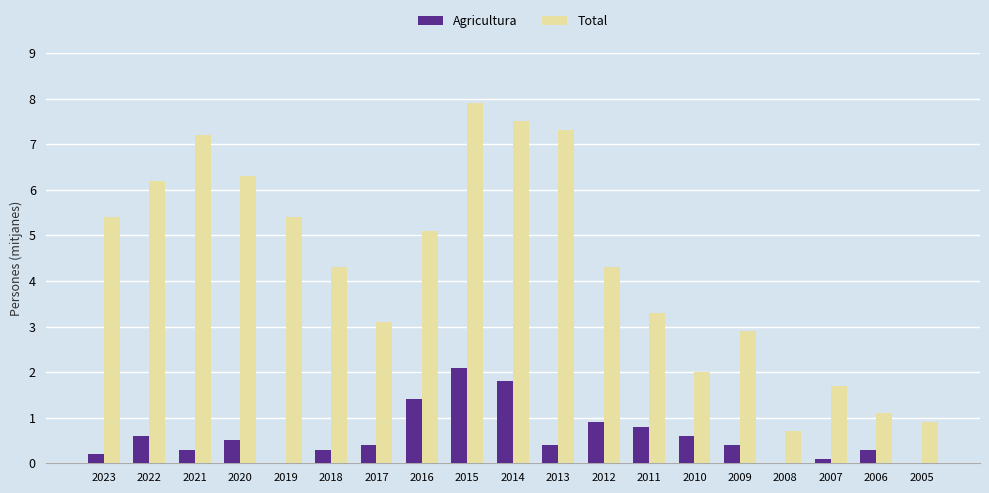

Between 2015 and 2010, which series saw the biggest shift?

Total